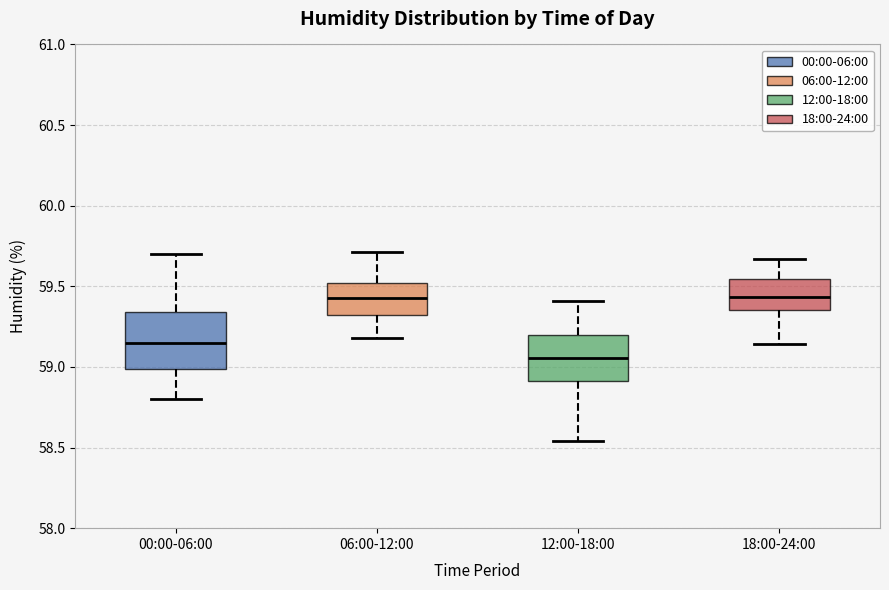

Reading left to right, transcribe this box plot: for each box, give where its median line is, the range the box spans, and where its two whiskers end, as read against the y-axis. The values are not printed on the chart, so give them approximately, as read against the axis.

00:00-06:00: median 59.15, box 59.00 to 59.35, whiskers 58.80 to 59.70
06:00-12:00: median 59.45, box 59.30 to 59.50, whiskers 59.20 to 59.70
12:00-18:00: median 59.05, box 58.90 to 59.20, whiskers 58.55 to 59.40
18:00-24:00: median 59.45, box 59.35 to 59.55, whiskers 59.15 to 59.65